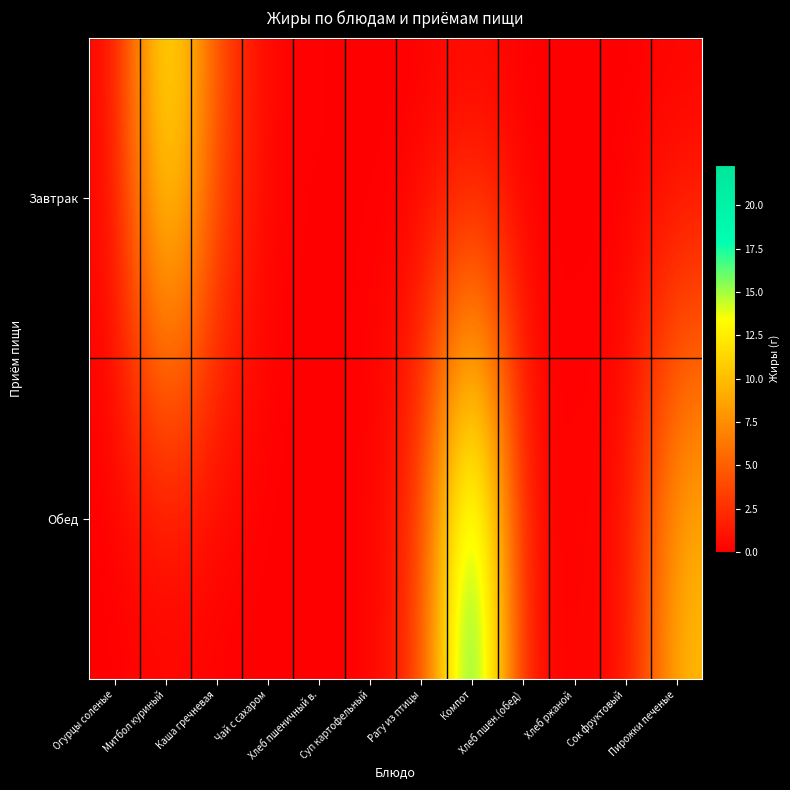

At how many categories does at least one series exceed 17?

1